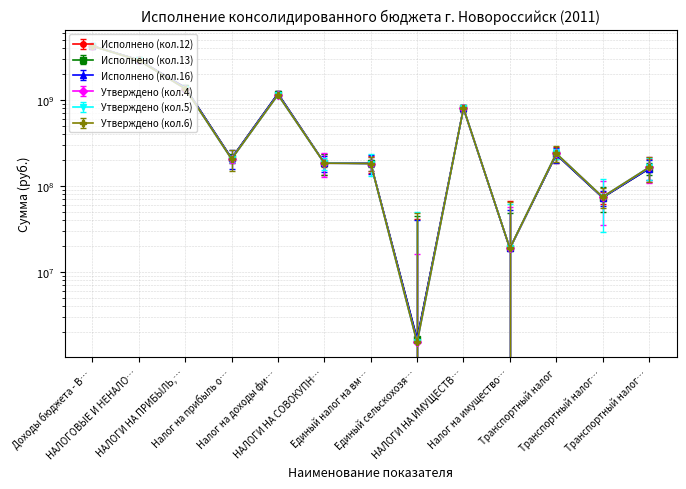

How many intersections are there between Утверждено (кол.4) and Исполнено (кол.16)?

1